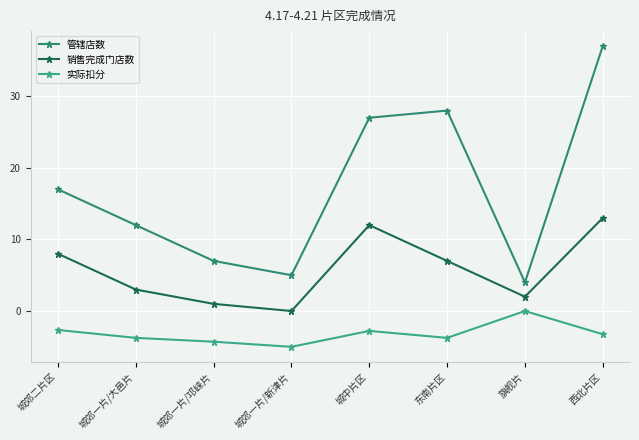

Is it true that 管辖店数 equals 28.0 at 东南片区?

True